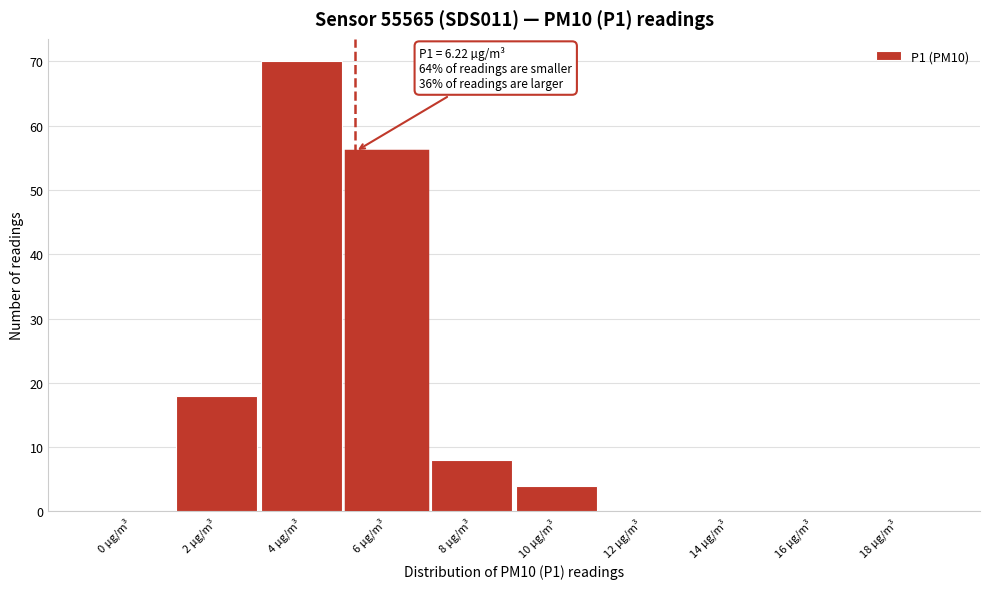

Reading left to right, extract all data points from this chart.

0 µg/m³=0	2 µg/m³=18	4 µg/m³=70	6 µg/m³=56	8 µg/m³=8	10 µg/m³=4	12 µg/m³=0	14 µg/m³=0	16 µg/m³=0	18 µg/m³=0